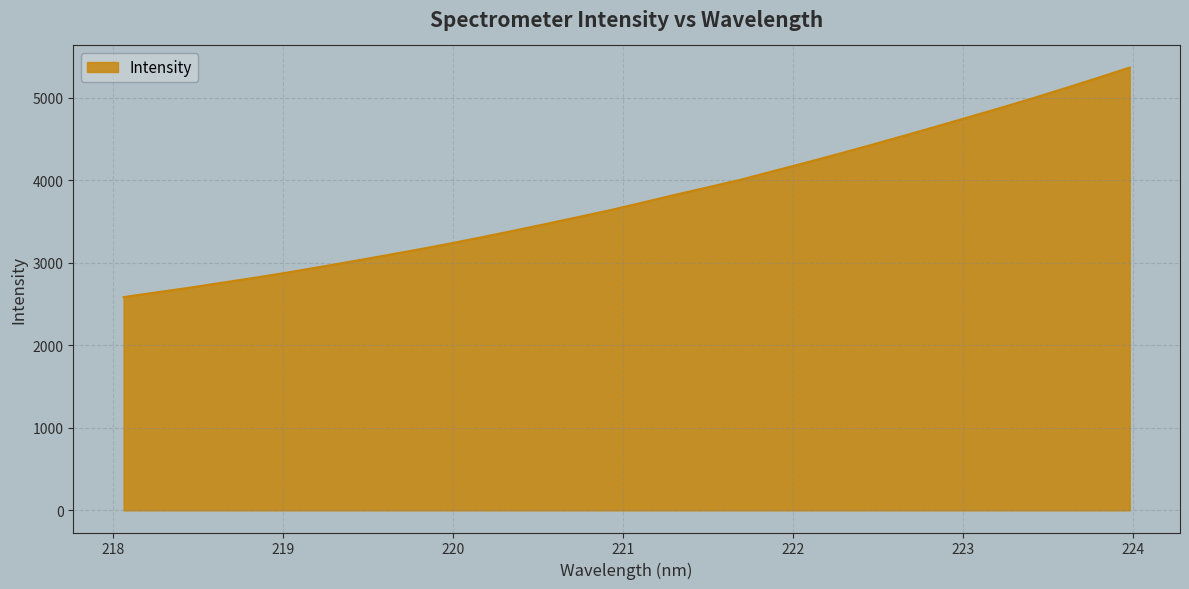

What is the greatest value displayed?

5368.1